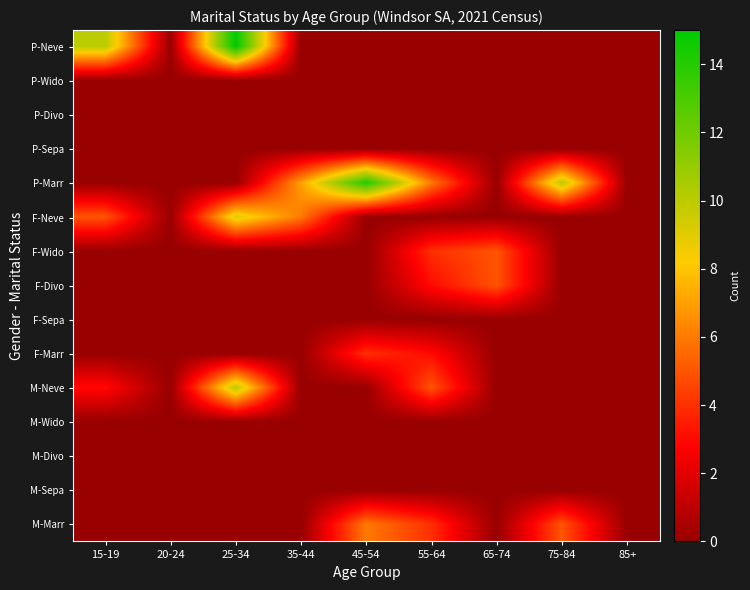

What is the difference between the highest and lowest values at 45-54?

14